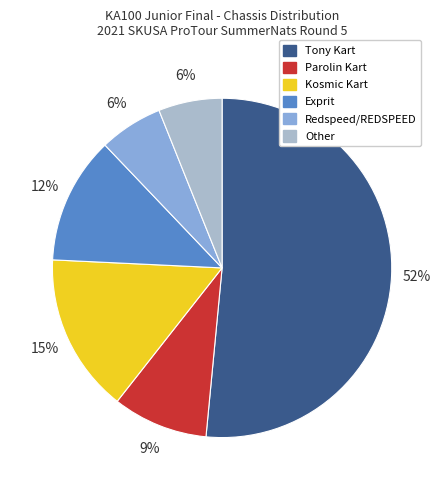

Is it true that Exprit is 12% of the pie?

True